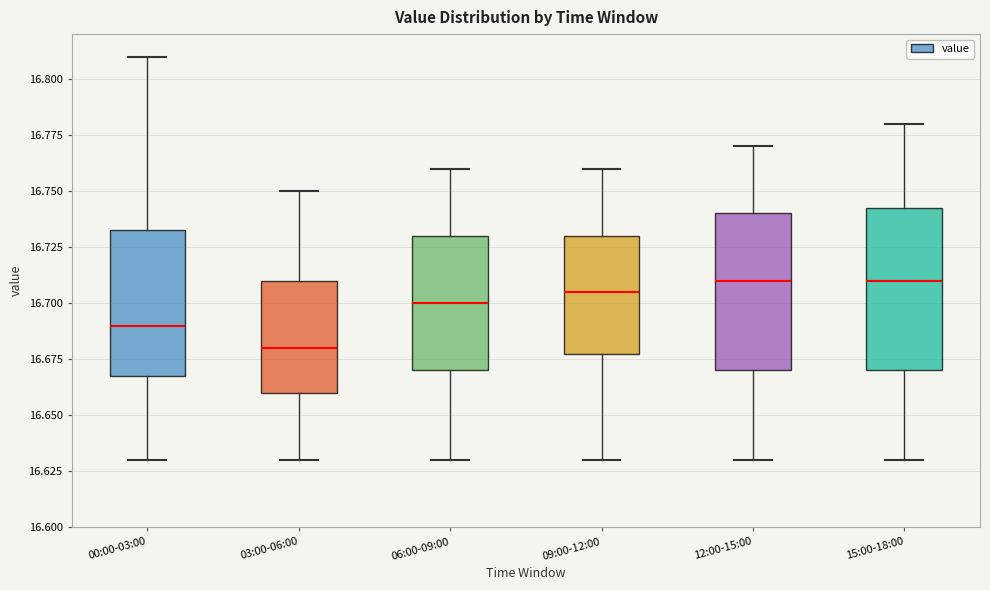

Where is the upper edge of the box for 09:00-12:00 on the y-axis? The values are not printed on the chart, so give them approximately, as read against the axis.

16.730